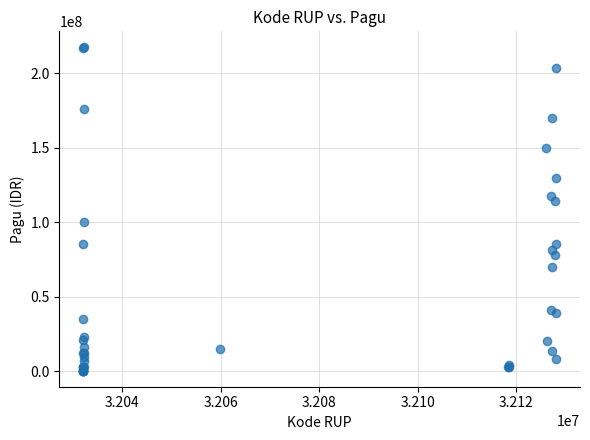

What Y value in the scatter plot is closest to 108830000?

114296000